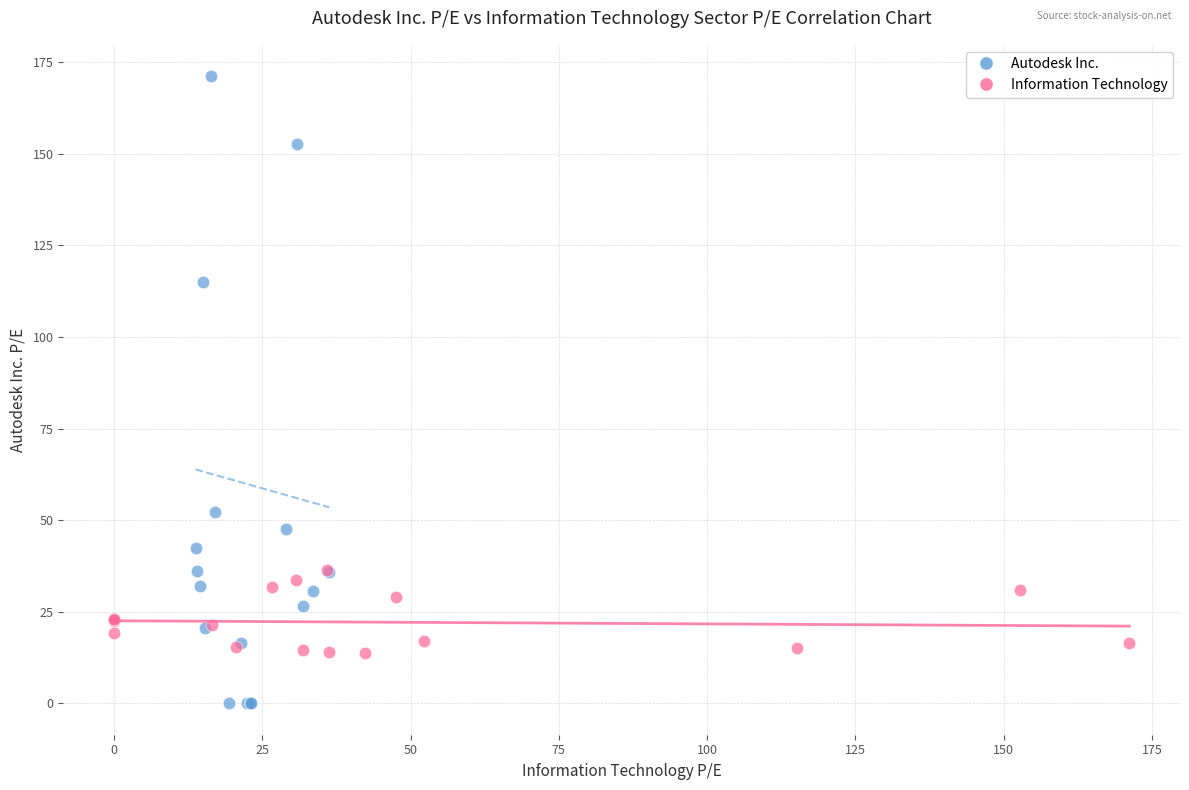

Which series has the largest Y range (max minus min)?

Autodesk Inc.